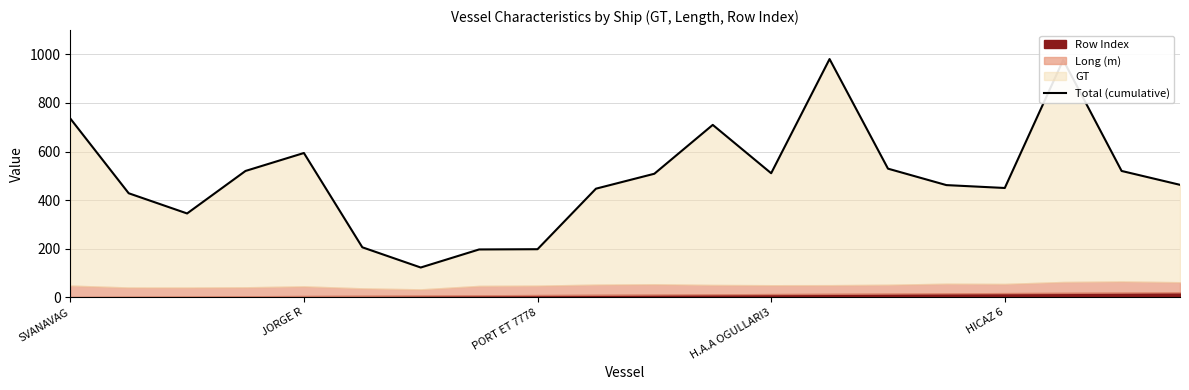

List the labels in order of value, largest first.

13, 17, SVANAVAG, 11, HICAZ 6, 14, H.A.A OGULLARI3, 18, 12, 10, 19, 15, 16, 9, JORGE R, PORT ET 7778, 5, 8, 7, 6